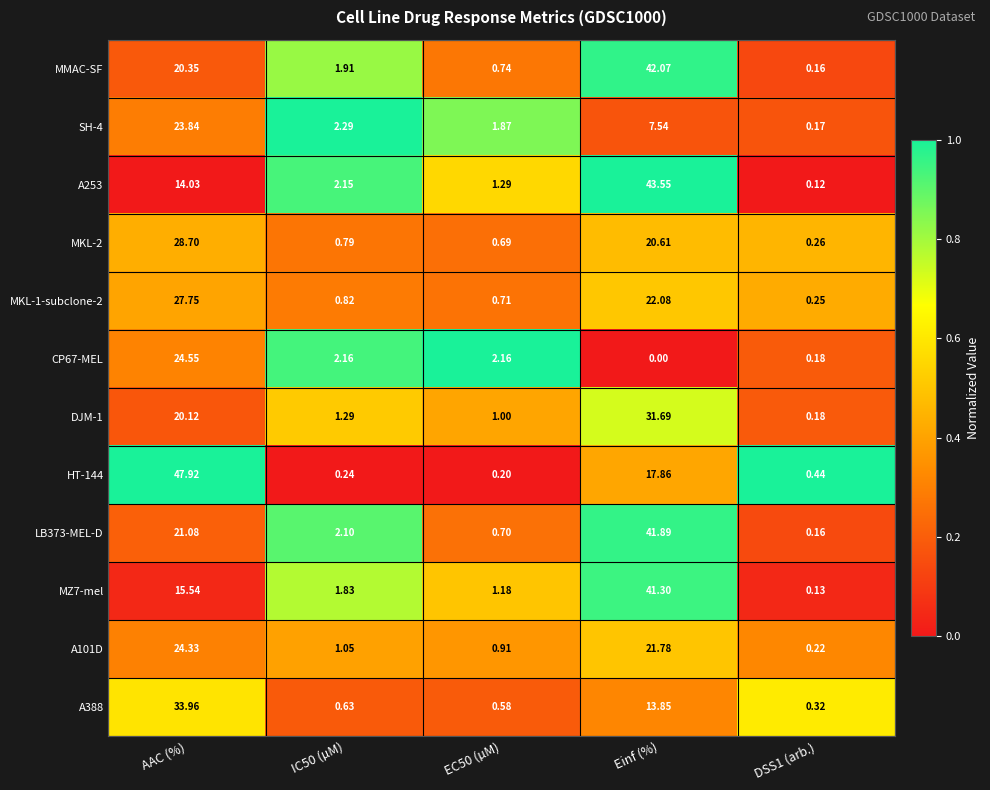

Is the value of SH-4 at Einf (%) greater than the value of DJM-1 at IC50 (µM)?

Yes